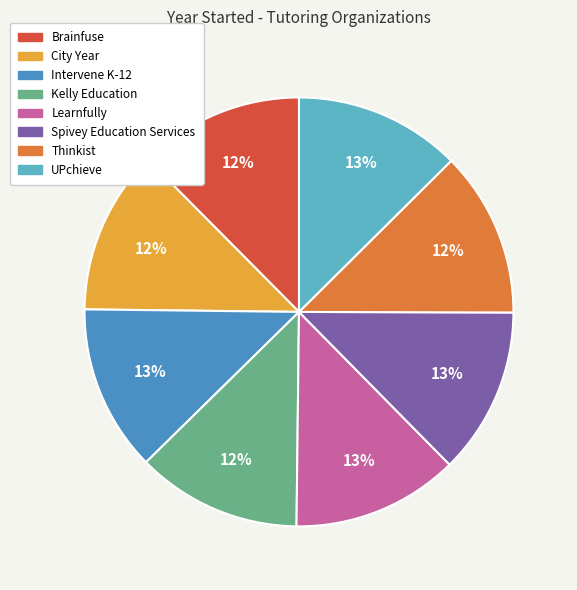

What is the ratio of the value at Learnfully to the value at Spivey Education Services?

1.0